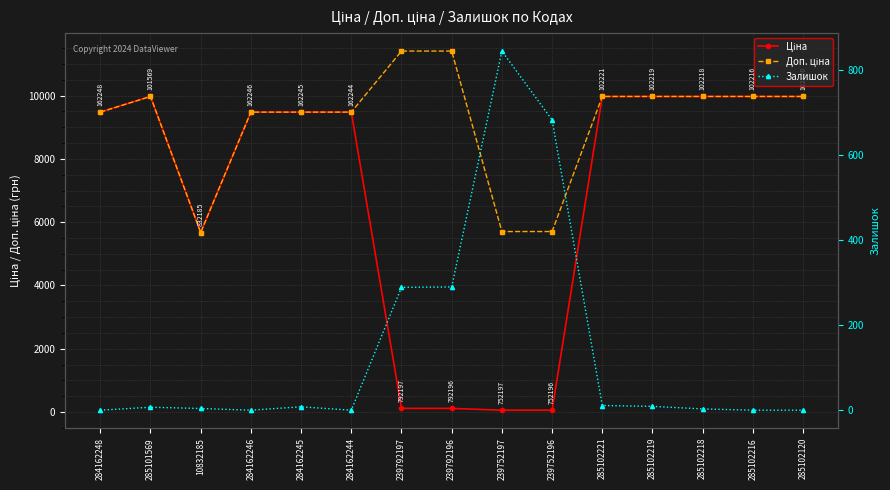

List the series in order of their peak value, lowest first.

Залишок, Ціна, Доп. ціна